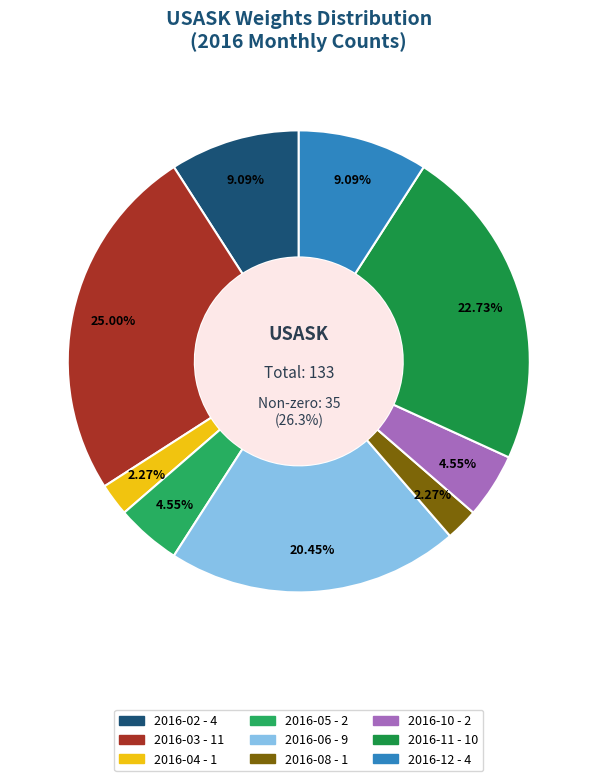

Do 2016-08 and 2016-10 together represent more than half of the pie?

No